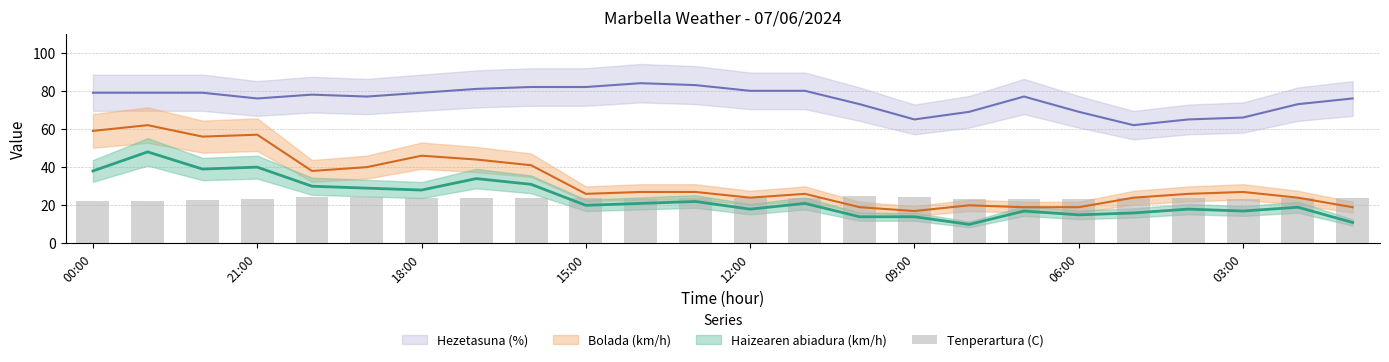

What is the value of the 2nd bar from the left?

22.2